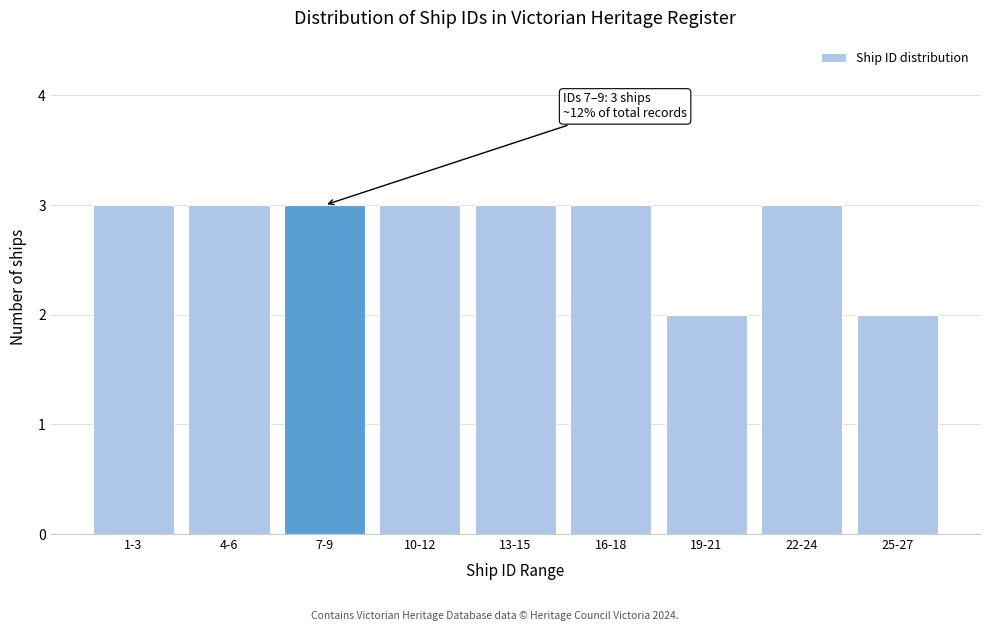

Reading left to right, list all the values displayed in this chart.

3	3	3	3	3	3	2	3	2